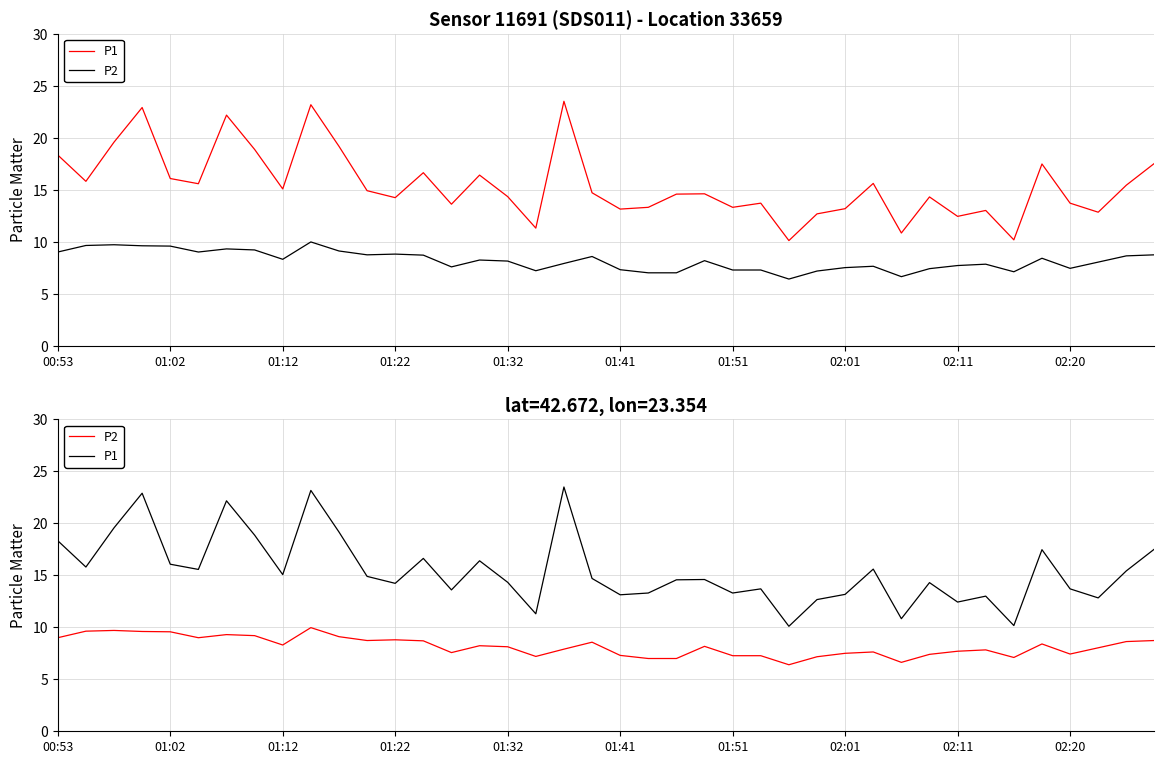

What is the maximum value for P1?

23.5